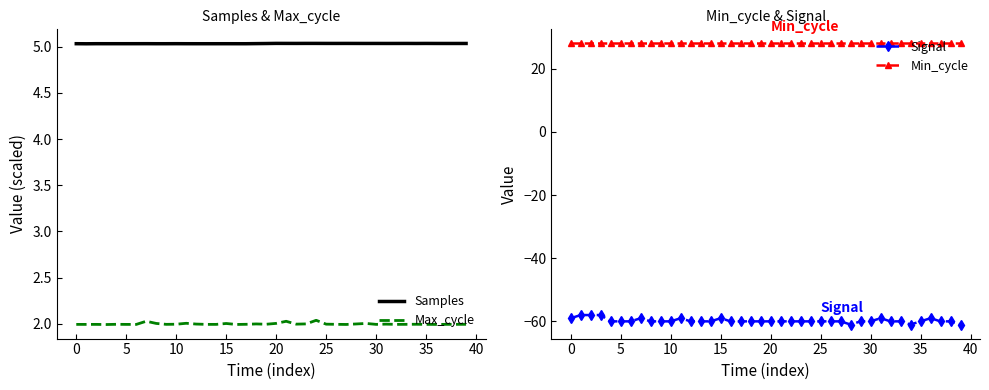

Reading right to left, transcribe all the data shown in this chart.

Samples: 5.0	5.0	5.0	5.0	5.0	5.0	5.0	5.0	5.0	5.0	5.0	5.0	5.0	5.0	5.0	5.0	5.0	5.0	5.0	5.0	5.0	5.0	5.0	5.0	5.0	5.0	5.0	5.0	5.0	5.0	5.0	5.0	5.0	5.0	5.0	5.0	5.0	5.0	5.0	5.0
Max_cycle: 2.0	2.0	2.0	2.0	2.0	2.0	2.0	2.0	2.0	2.0	2.0	2.0	2.0	2.0	2.0	2.0	2.0	2.0	2.0	2.0	2.0	2.0	2.0	2.0	2.0	2.0	2.0	2.0	2.0	2.0	2.0	2.0	2.0	2.0	2.0	2.0	2.0	2.0	2.0	2.0
Signal: -61.0	-60.0	-60.0	-59.0	-60.0	-61.0	-60.0	-60.0	-59.0	-60.0	-60.0	-61.0	-60.0	-60.0	-60.0	-60.0	-60.0	-60.0	-60.0	-60.0	-60.0	-60.0	-60.0	-60.0	-59.0	-60.0	-60.0	-60.0	-59.0	-60.0	-60.0	-60.0	-59.0	-60.0	-60.0	-60.0	-58.0	-58.0	-58.0	-59.0
Min_cycle: 28.0	28.0	28.0	28.0	28.0	28.0	28.0	28.0	28.0	28.0	28.0	28.0	28.0	28.0	28.0	28.0	28.0	28.0	28.0	28.0	28.0	28.0	28.0	28.0	28.0	28.0	28.0	28.0	28.0	28.0	28.0	28.0	28.0	28.0	28.0	28.0	28.0	28.0	28.0	28.0